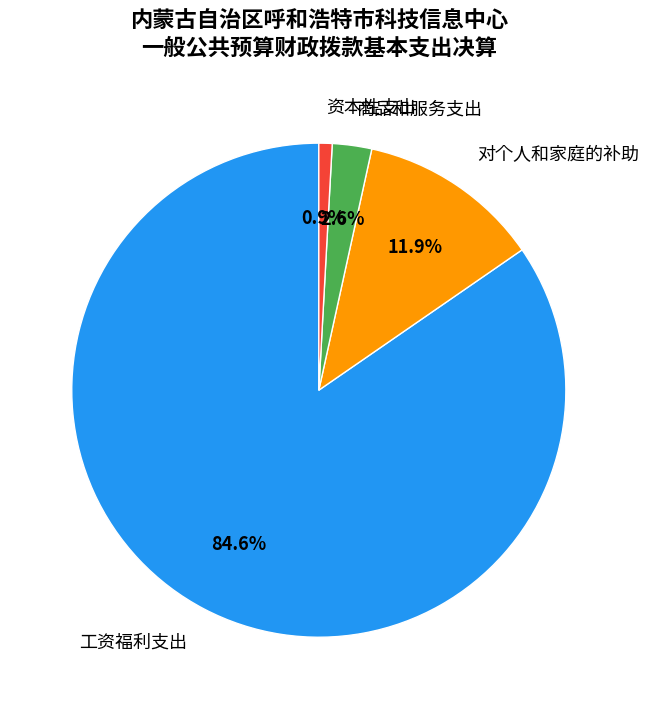

Which slice is the smallest?

资本性支出